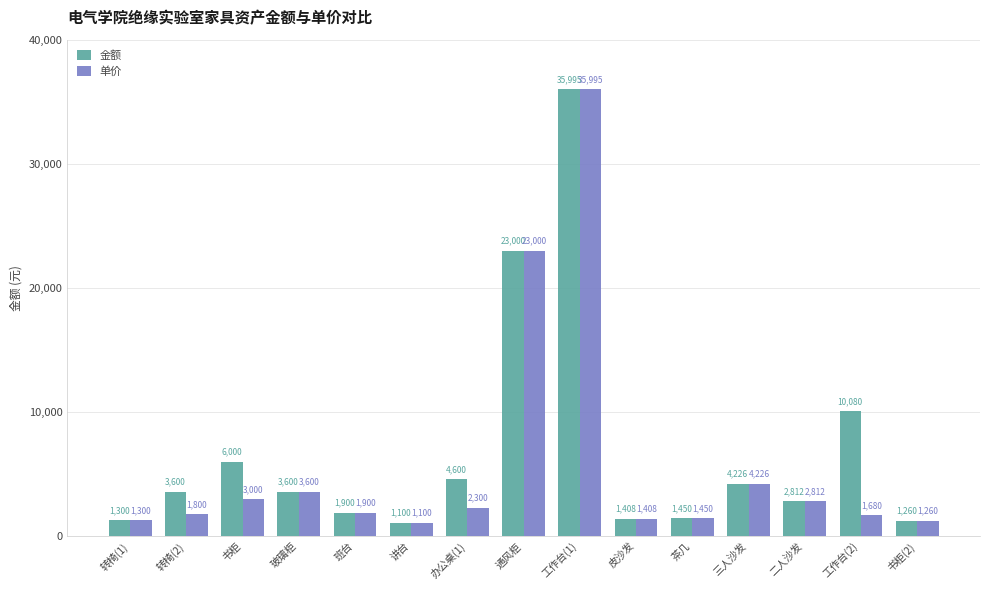

What position from the left is 茶几?

11